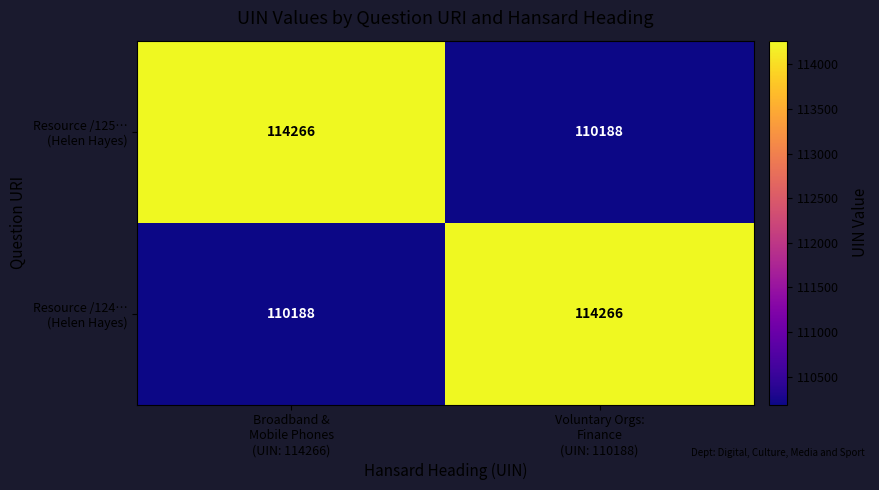

What is the maximum value shown in the chart?

114266